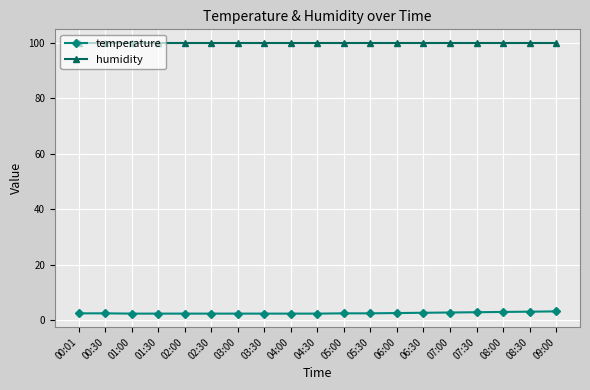

True or false: humidity and temperature cross at least once.

False